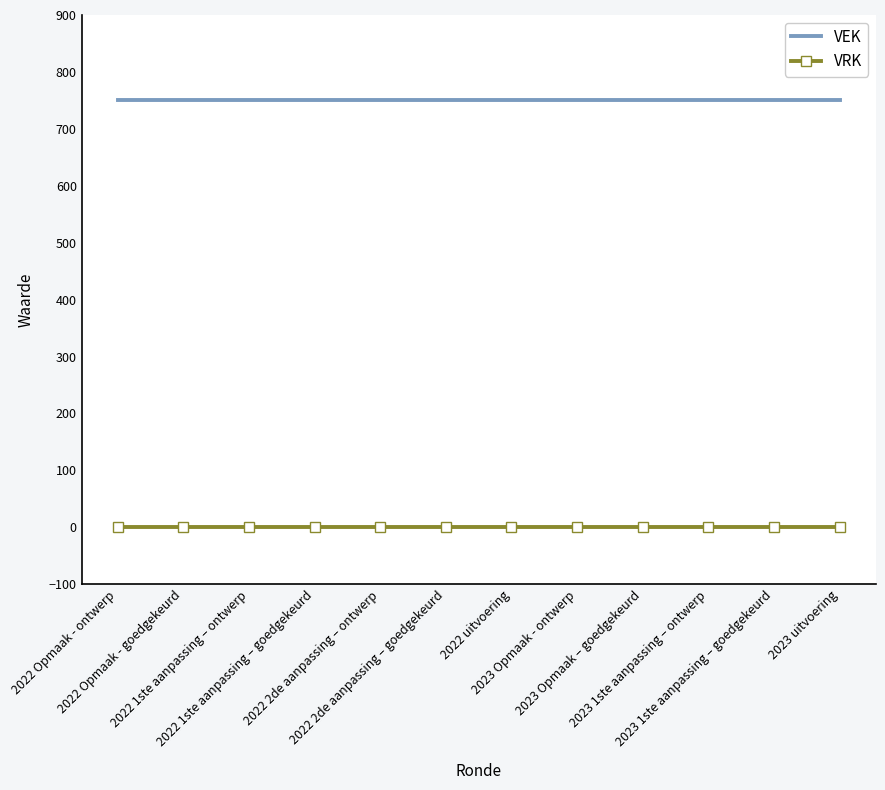

True or false: VRK and VEK cross at least once.

False